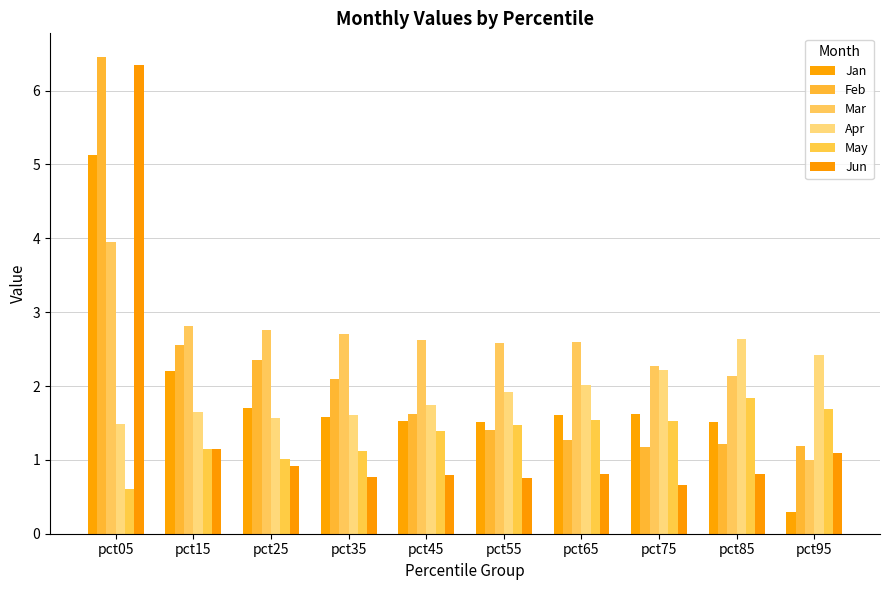

List the series in order of their peak value, lowest first.

May, Apr, Mar, Jan, Jun, Feb